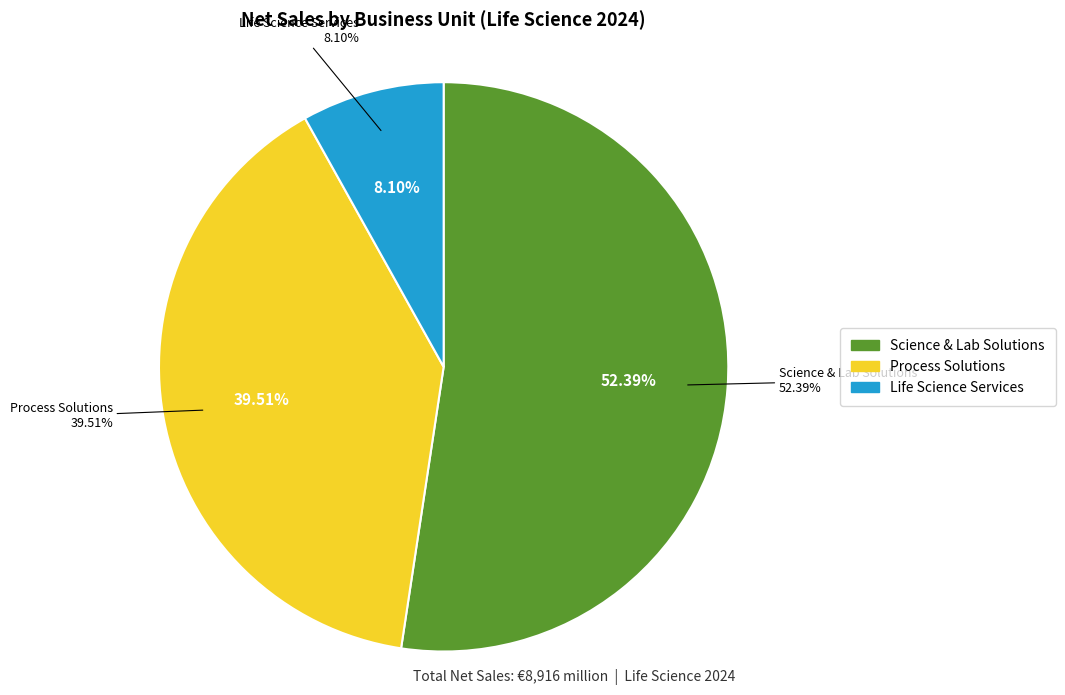

To the nearest percent, what is the average slice percentage?

33%